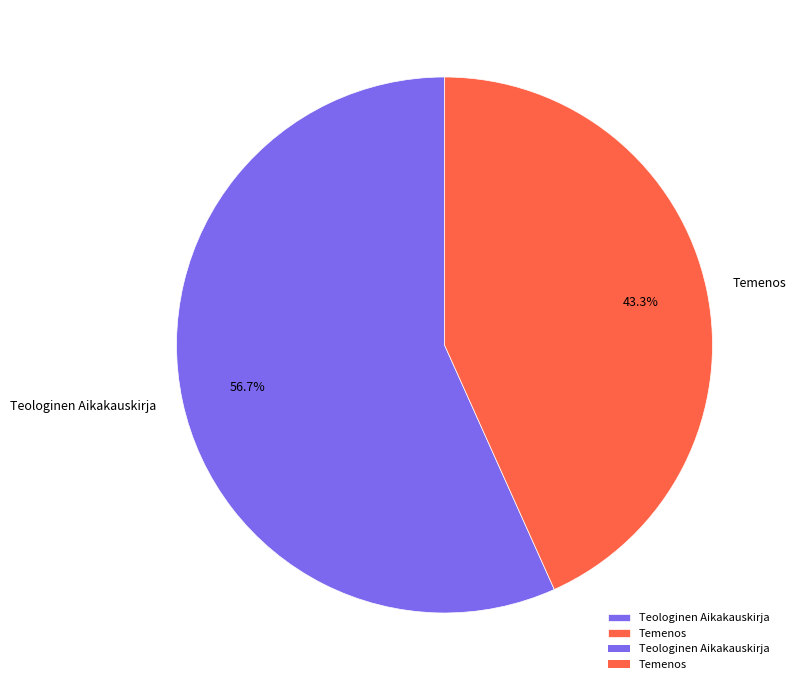

True or false: Teologinen Aikakauskirja accounts for 57% of the total.

True